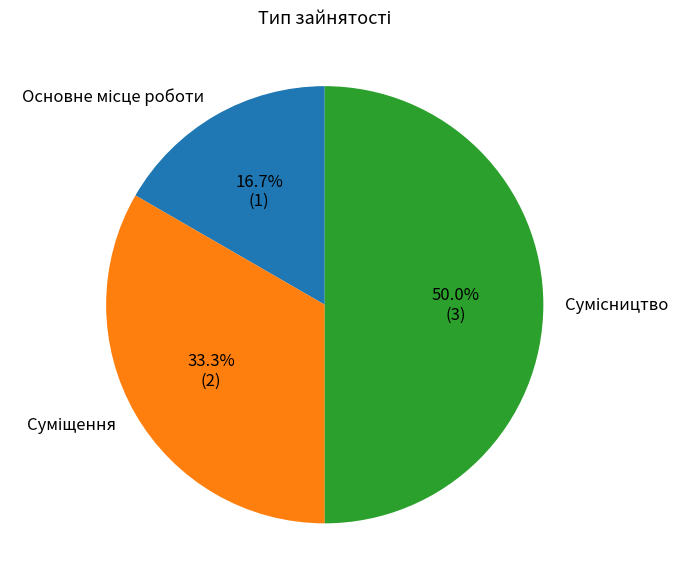

Rank the categories by value from highest to lowest.

Сумісництво, Суміщення, Основне місце роботи